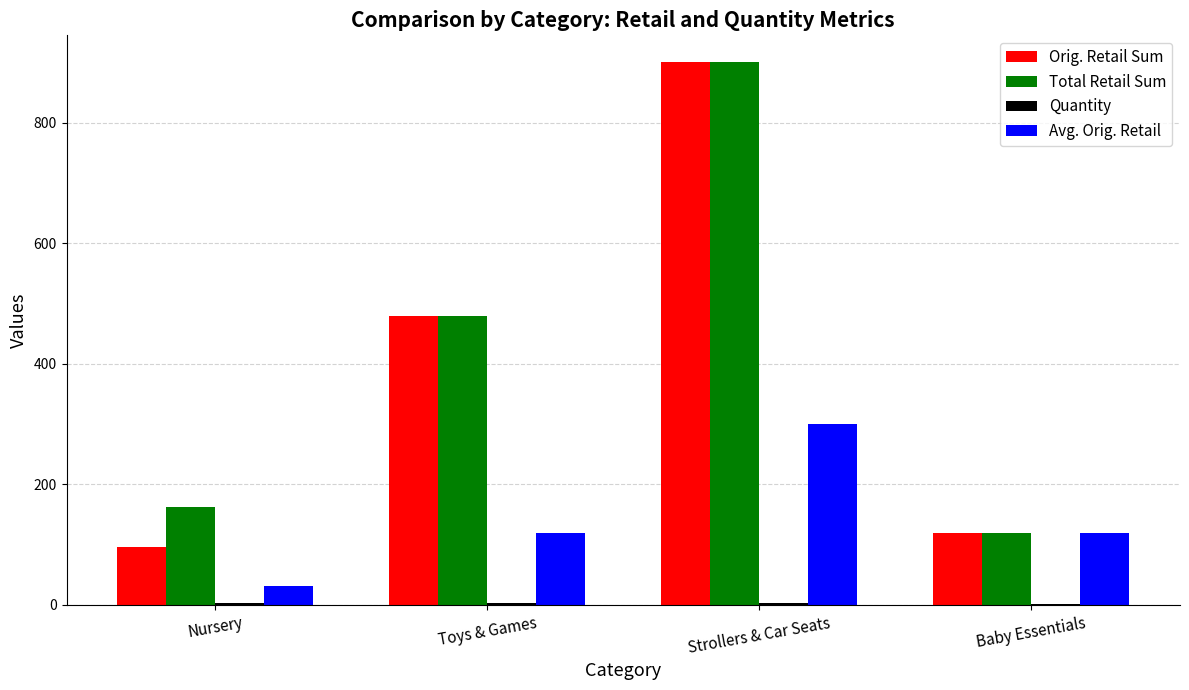

Is the value of Orig. Retail Sum at Nursery greater than the value of Avg. Orig. Retail at Toys & Games?

No